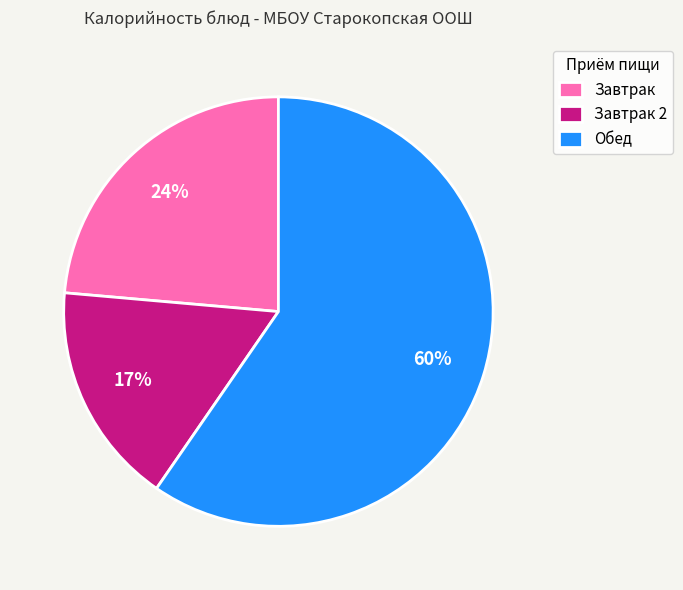

Which has a higher value, Обед or Завтрак?

Обед